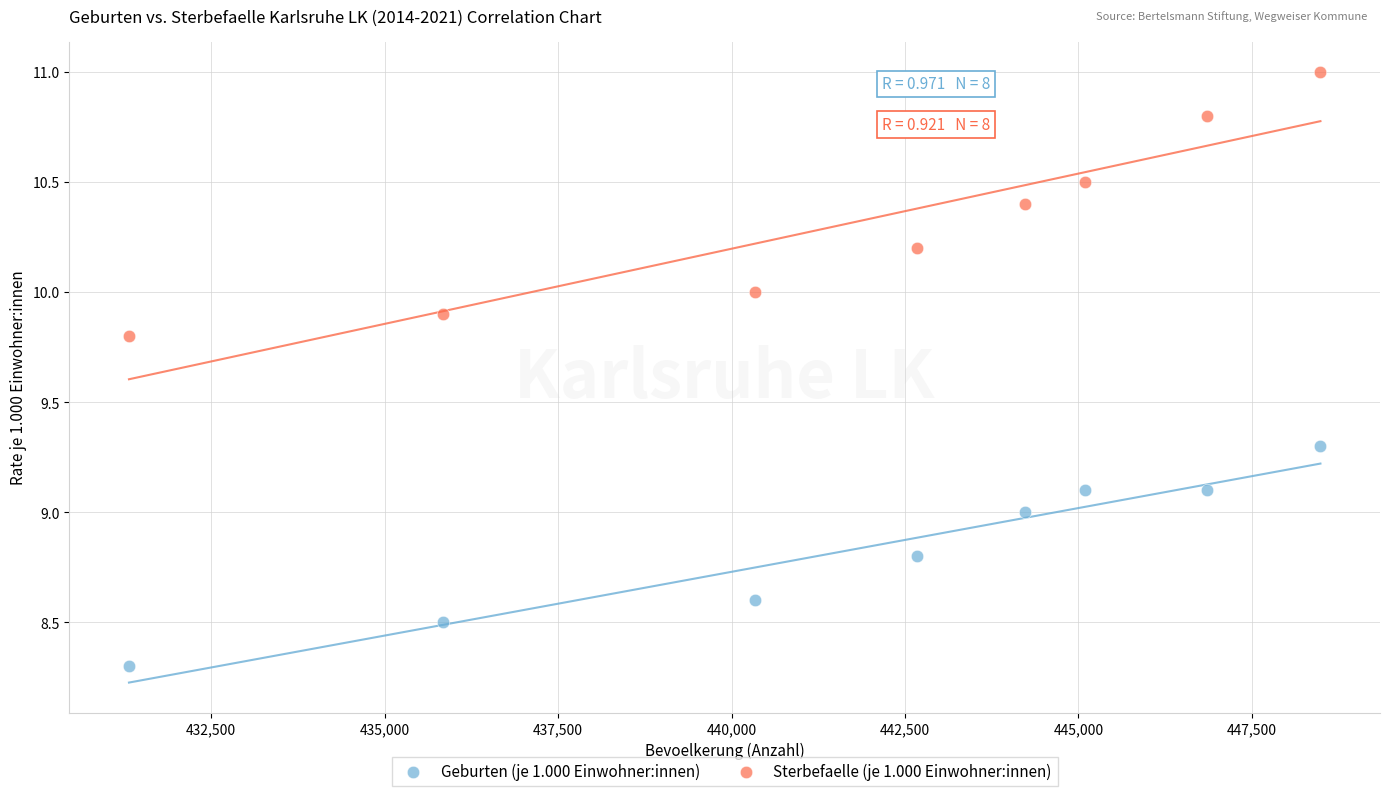

Across all data points, what is the range of X values (max minus min)?

17172.0